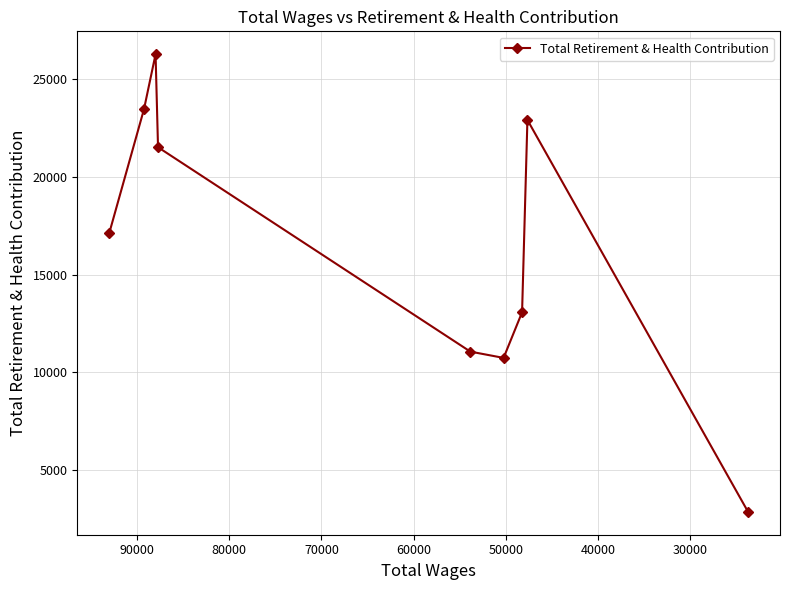

What is the value of the 6th point from the left?

10740